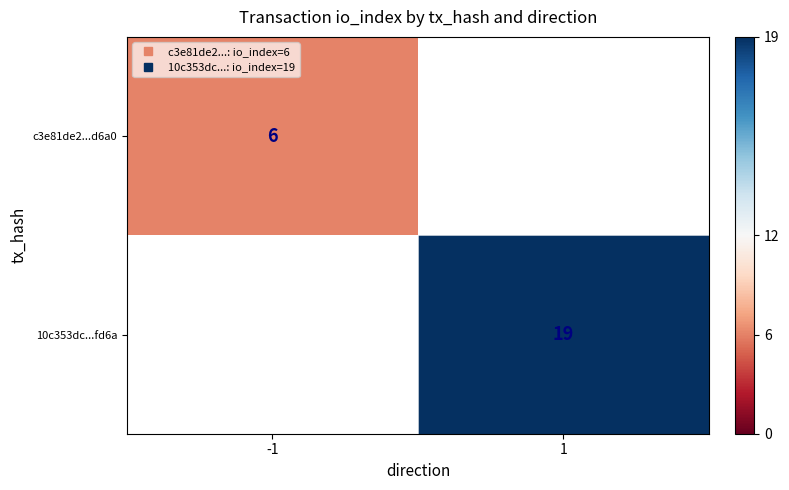

True or false: c3e81de2...d6a0 has a value of 6.0 at -1.

True